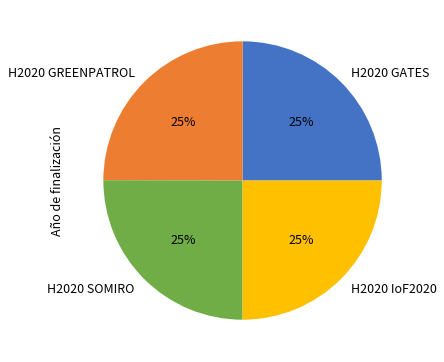

What percentage is the H2020 GATES slice, to the nearest percent?

25%